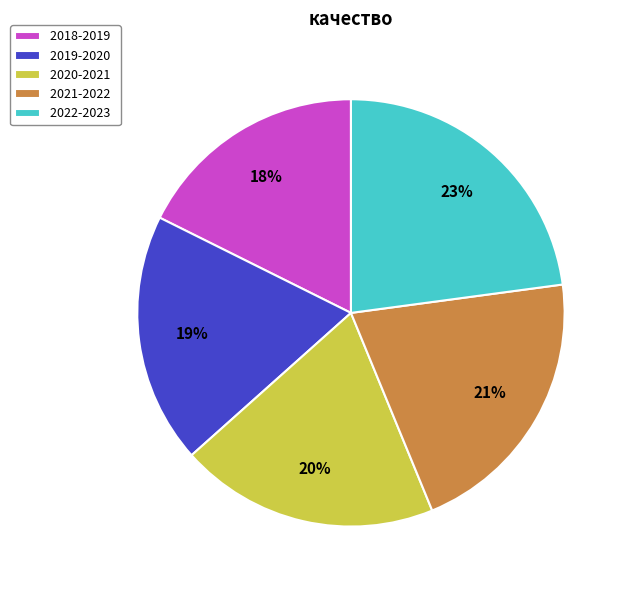

How many segments does this pie chart have?

5